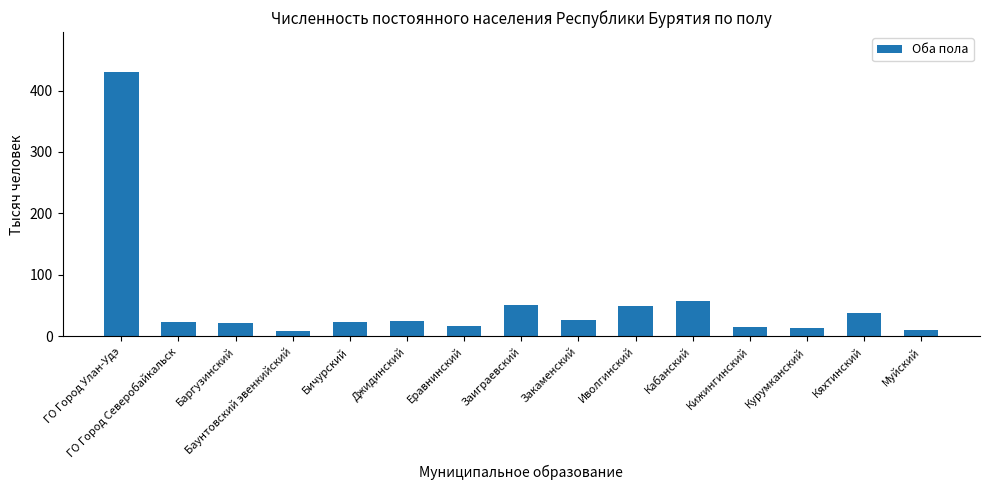

What is the minimum value shown in the chart?

8.8